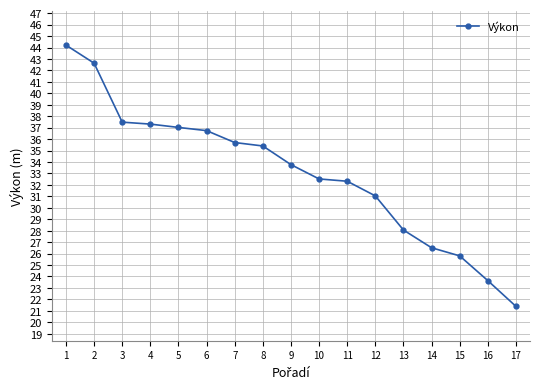

True or false: the data has more than 2 interior local peaks.

False